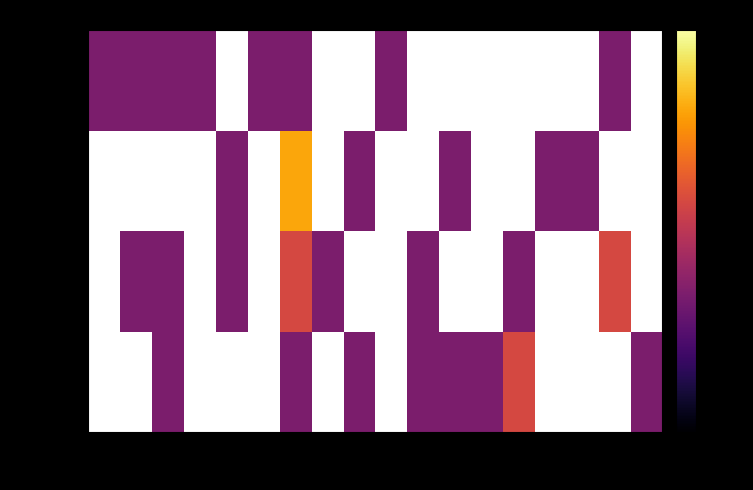

How many data points does each series have?

18